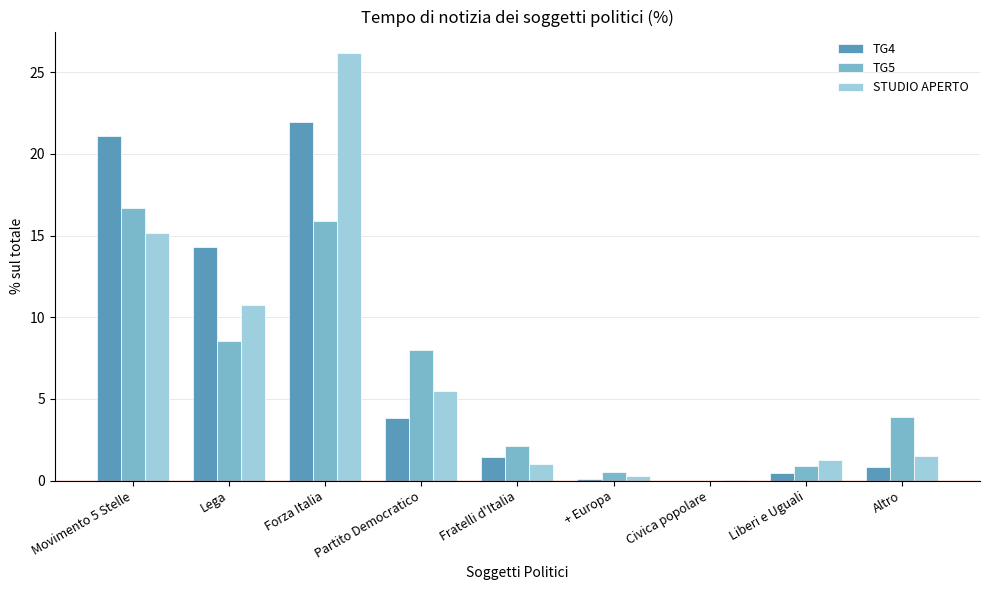

What is the sum of all STUDIO APERTO values?

61.7